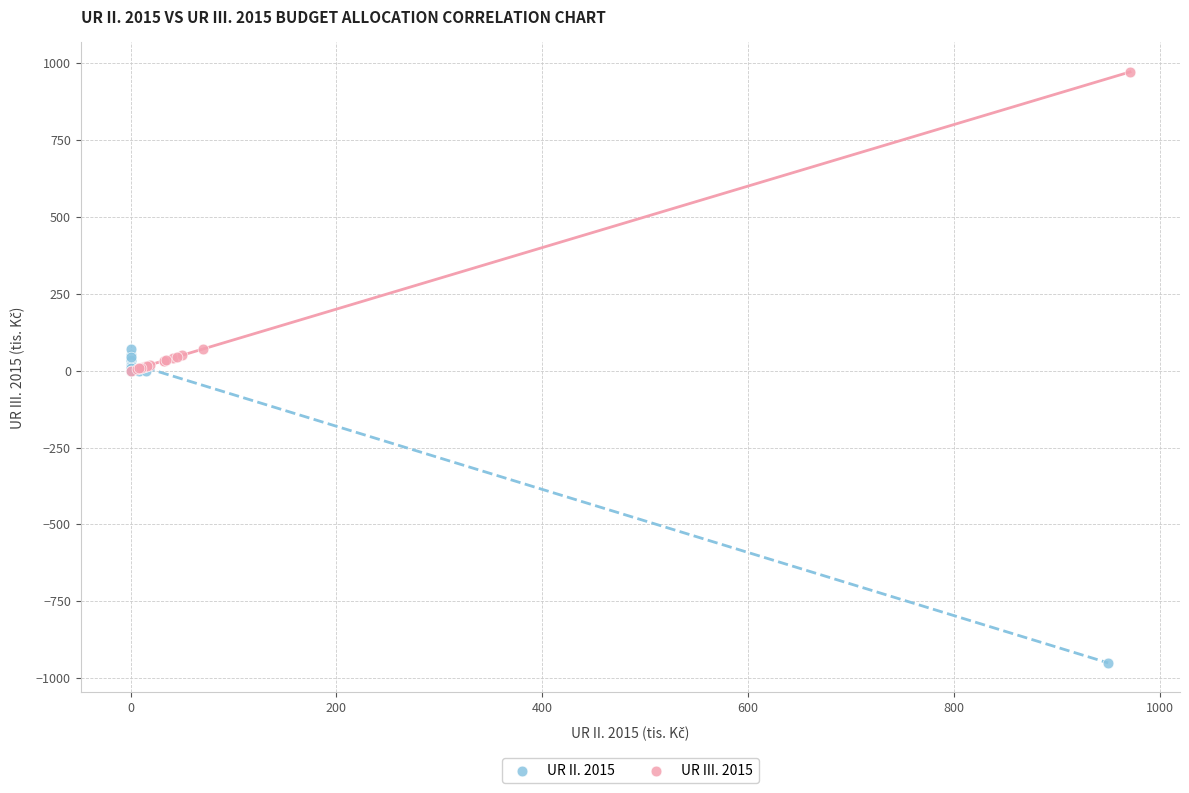

Which series contains the lowest Y value?

UR II. 2015